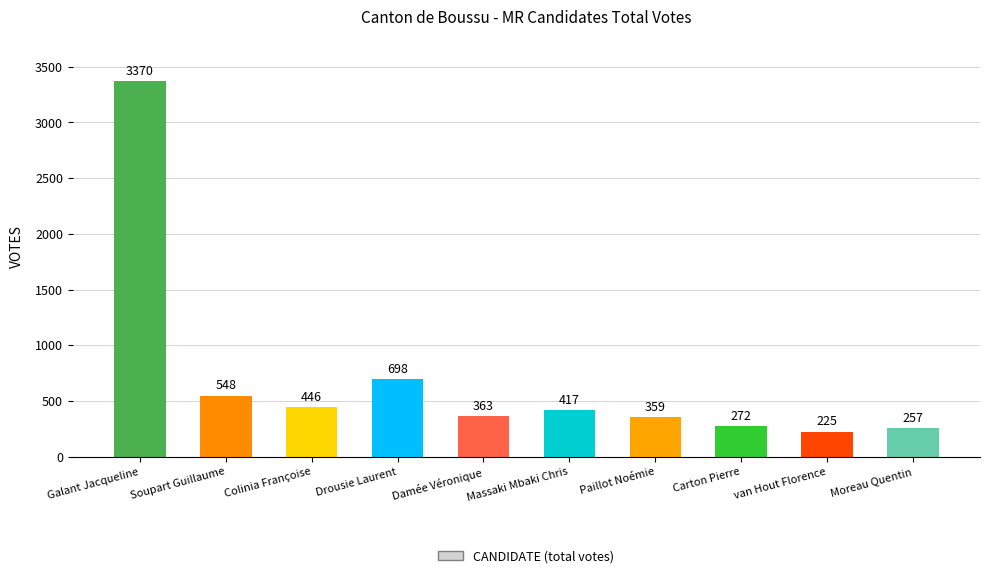

Is it true that the value at Galant Jacqueline is 4545?

False